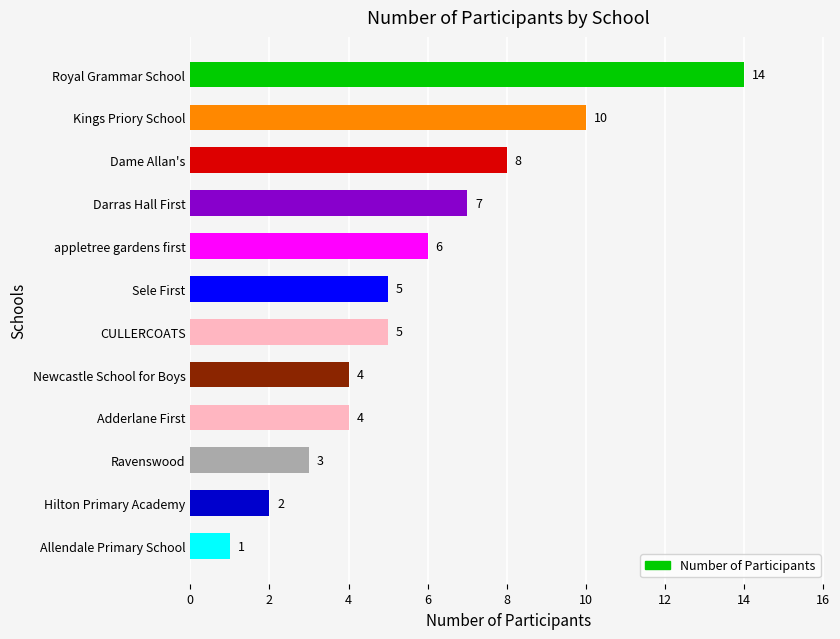

Rank the categories by value from highest to lowest.

Royal Grammar School, Kings Priory School, Dame Allan's, Darras Hall First, appletree gardens first, Sele First, CULLERCOATS, Newcastle School for Boys, Adderlane First, Ravenswood, Hilton Primary Academy, Allendale Primary School